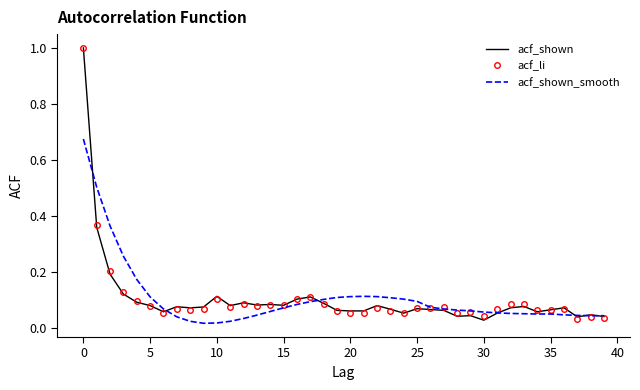

What is the highest value of the acf_shown series?

1.0